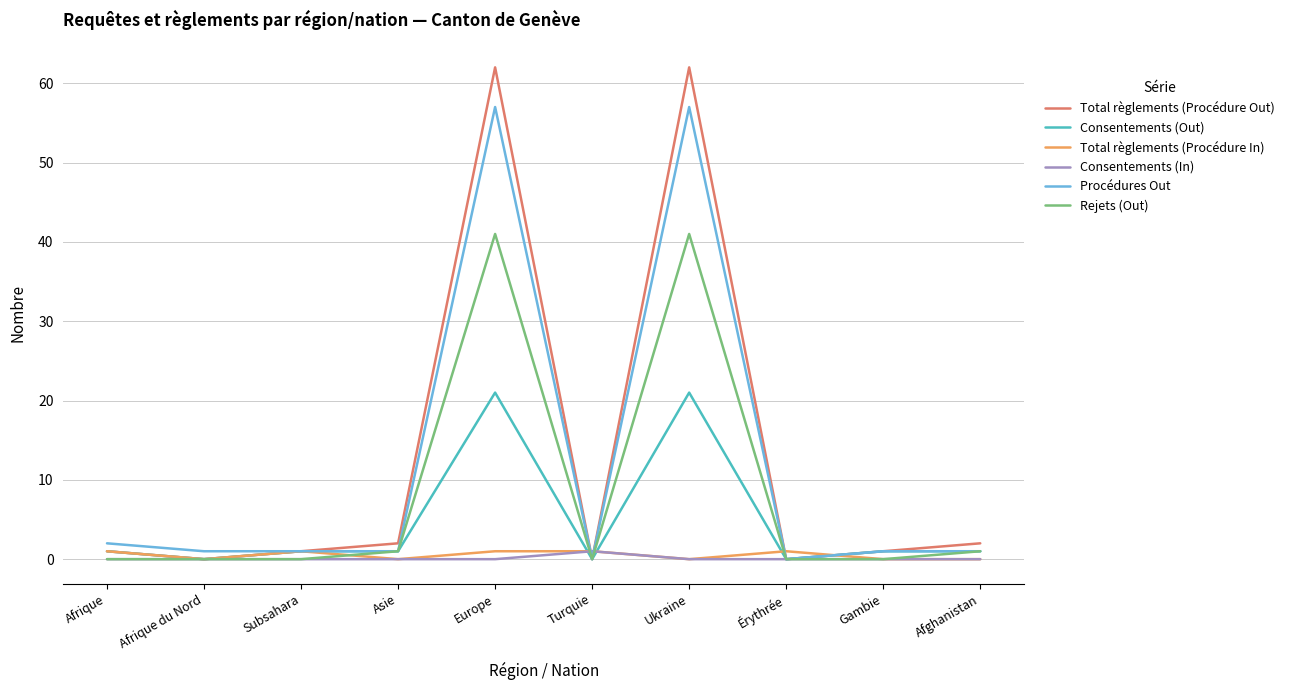

True or false: Total règlements (Procédure Out) and Total règlements (Procédure In) cross at least once.

True